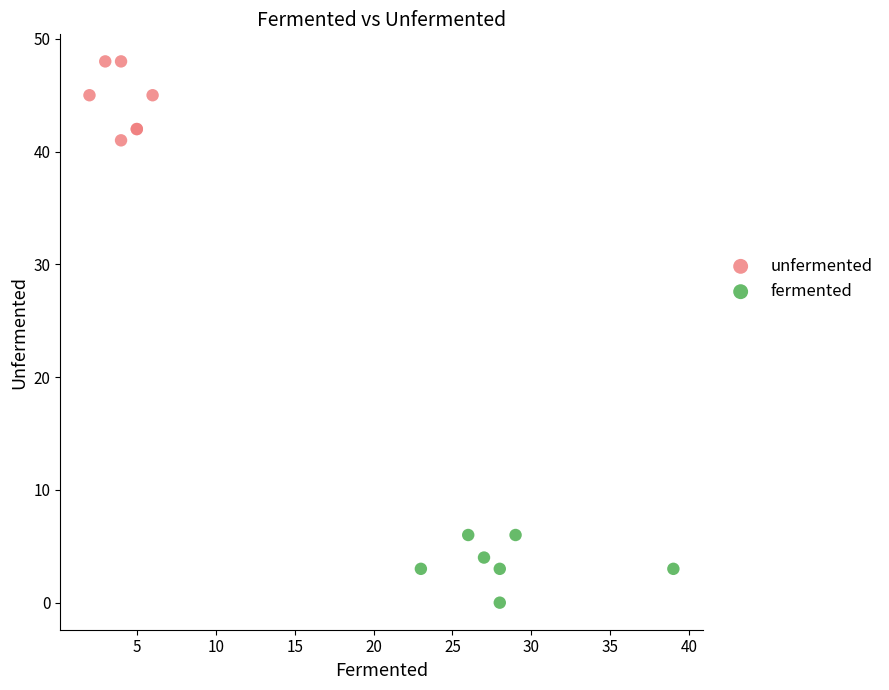

Which series reaches the maximum Y coordinate?

unfermented